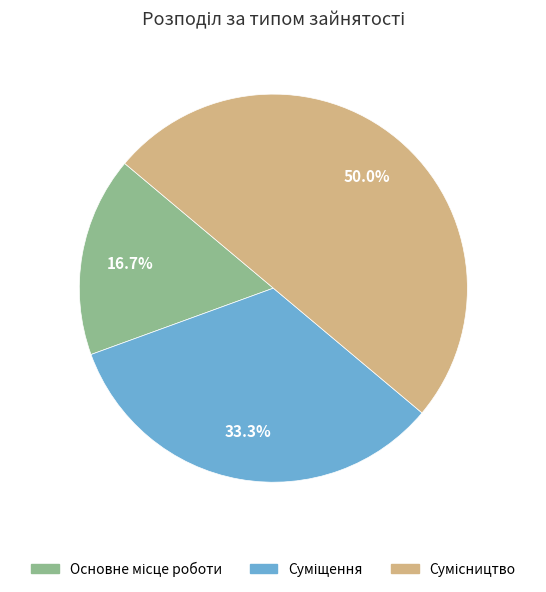

Count the number of slices in the pie.

3